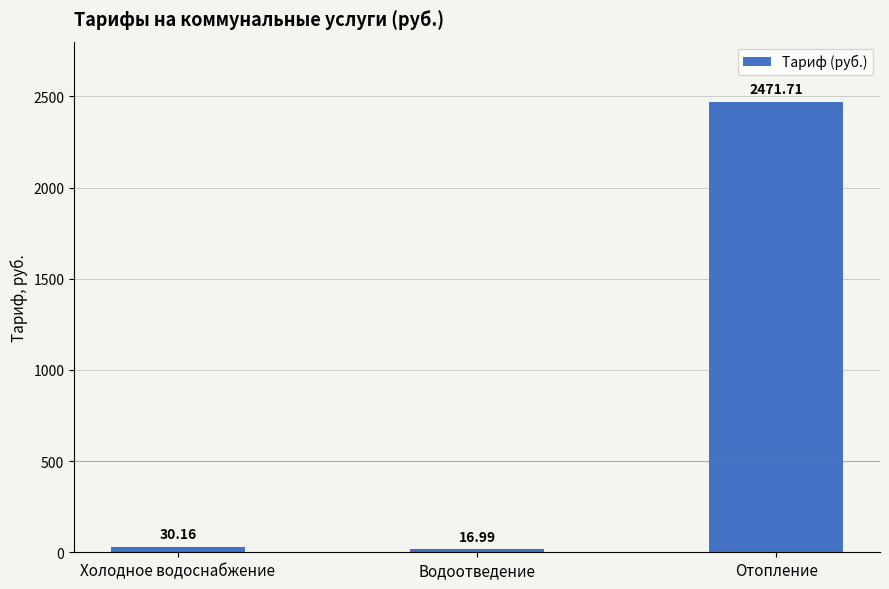

List the labels in order of value, largest first.

Отопление, Холодное водоснабжение, Водоотведение